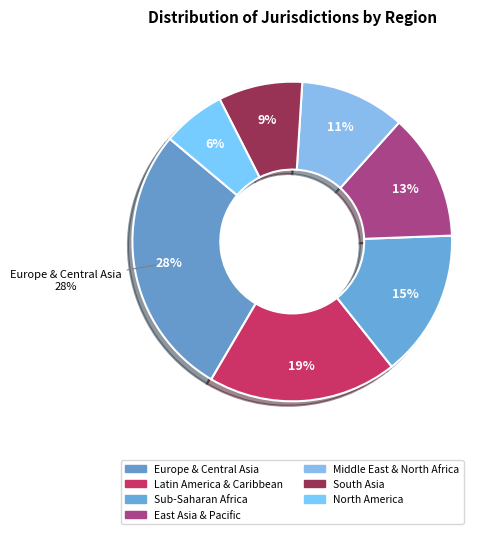

Rank the categories by value from highest to lowest.

Europe & Central Asia, Latin America & Caribbean, Sub-Saharan Africa, East Asia & Pacific, Middle East & North Africa, South Asia, North America